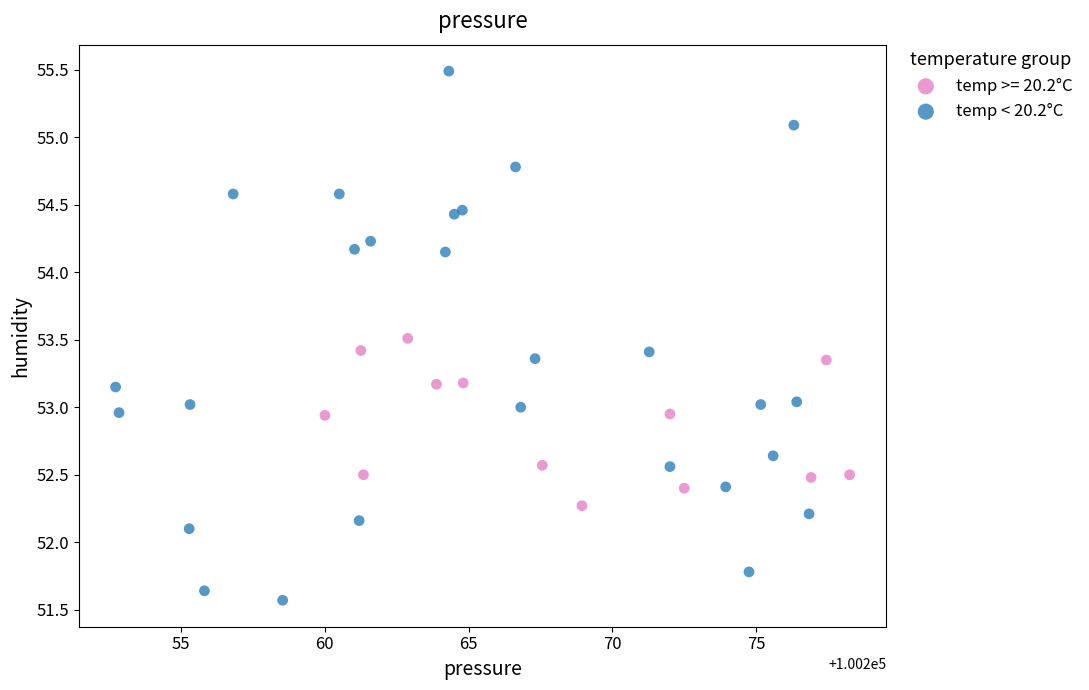

Which series has the widest spread of Y values?

temp < 20.2°C